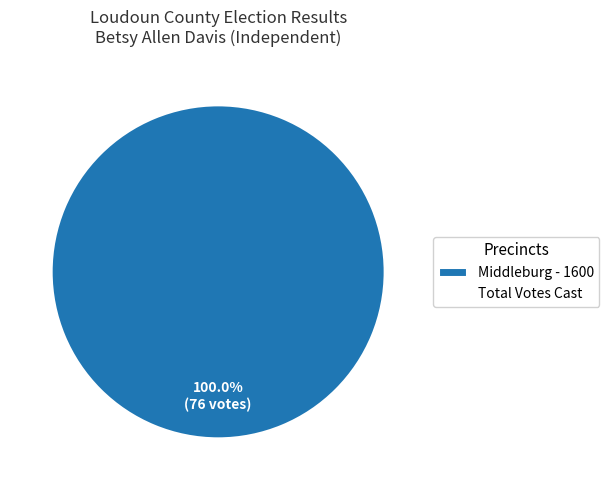

Is there a majority slice in this chart?

Yes